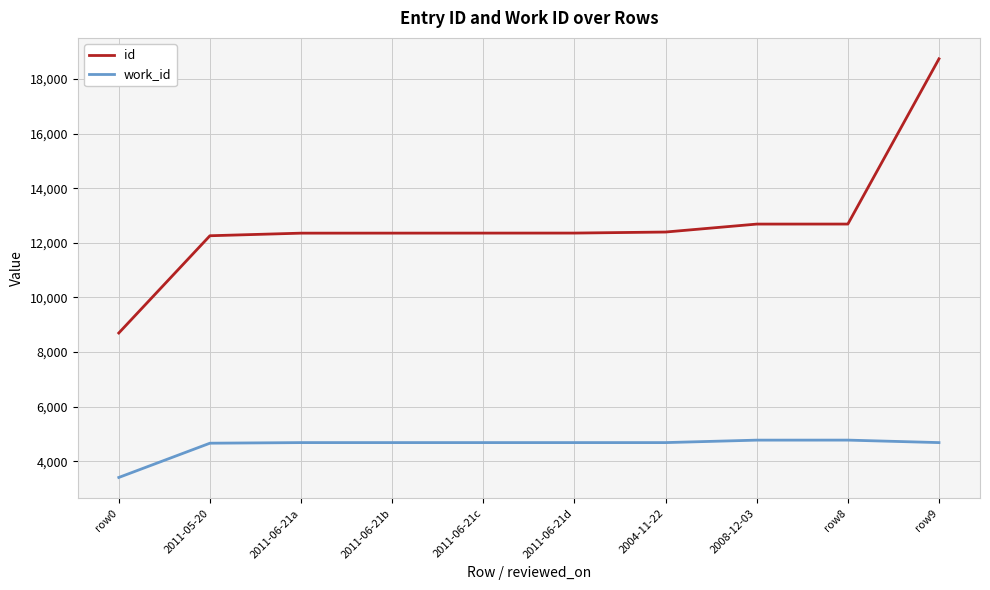

Does the chart display data point markers on the line(s)?

No